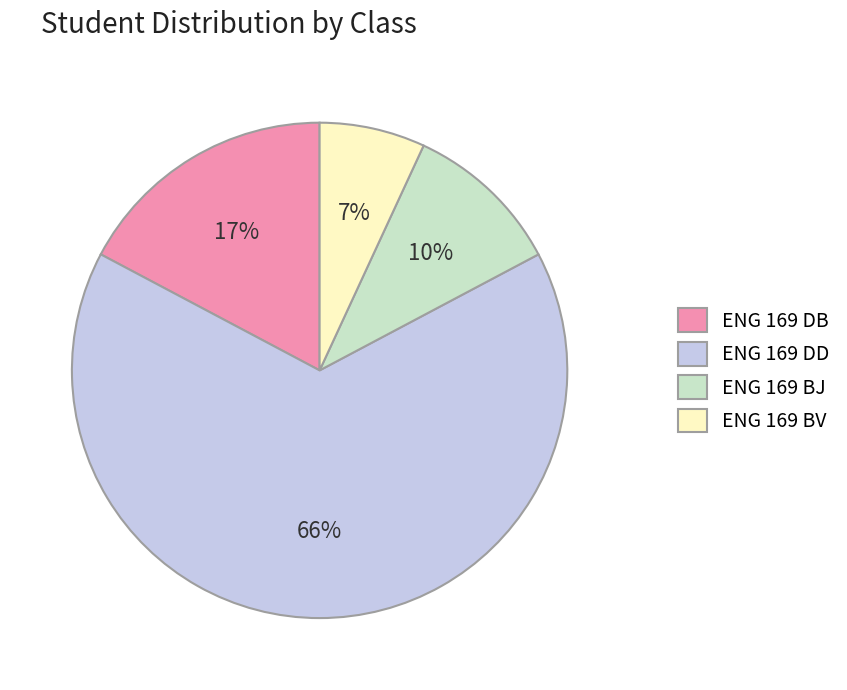

Which has a higher value, ENG 169 BJ or ENG 169 DB?

ENG 169 DB